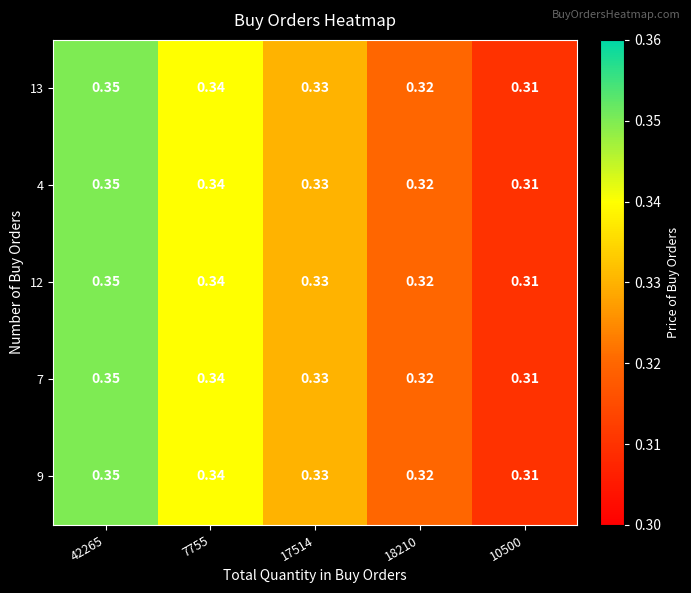

At which category is the sum across all series the highest?

42265